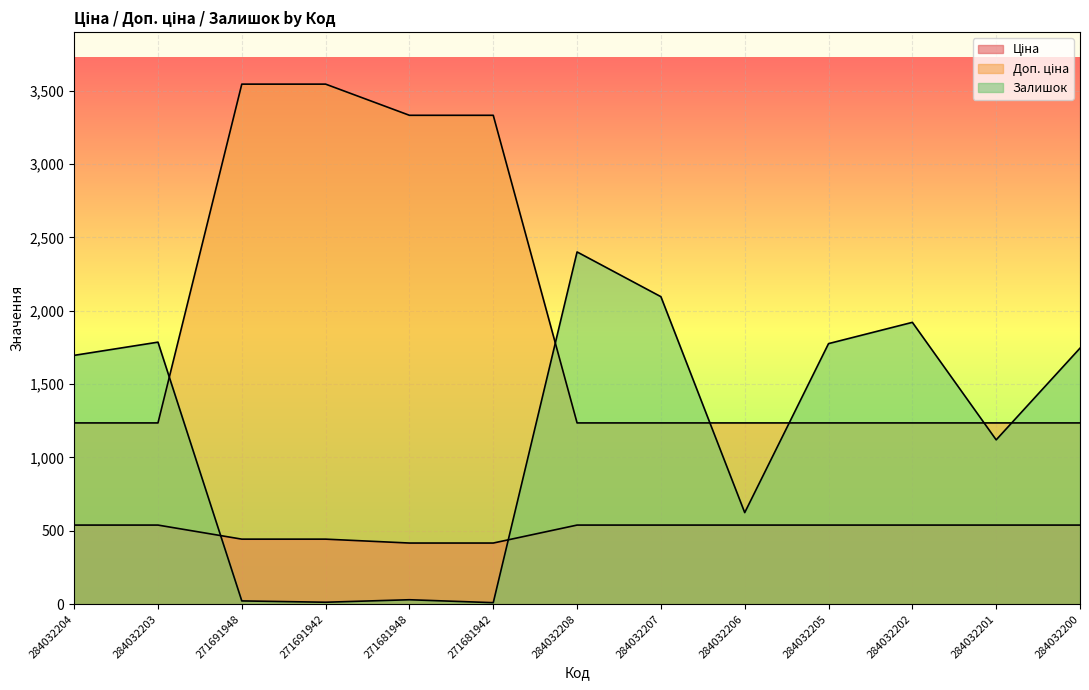

At which label is Доп. ціна closest to 2390?

271681948